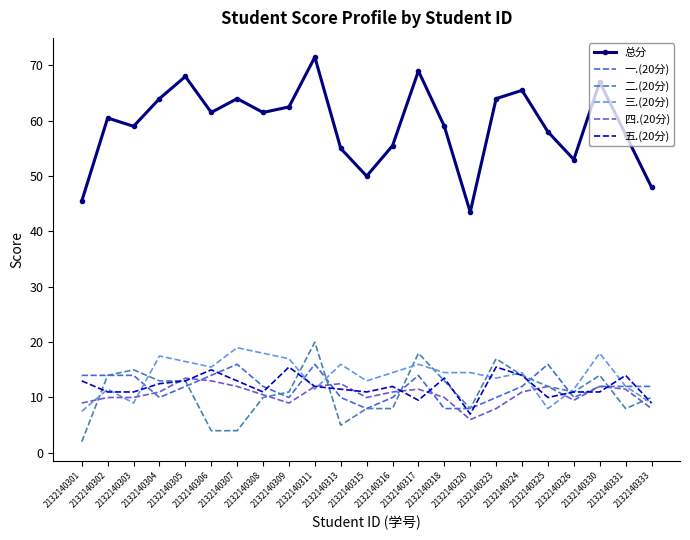

True or false: 总分 and 三.(20分) cross at least once.

False